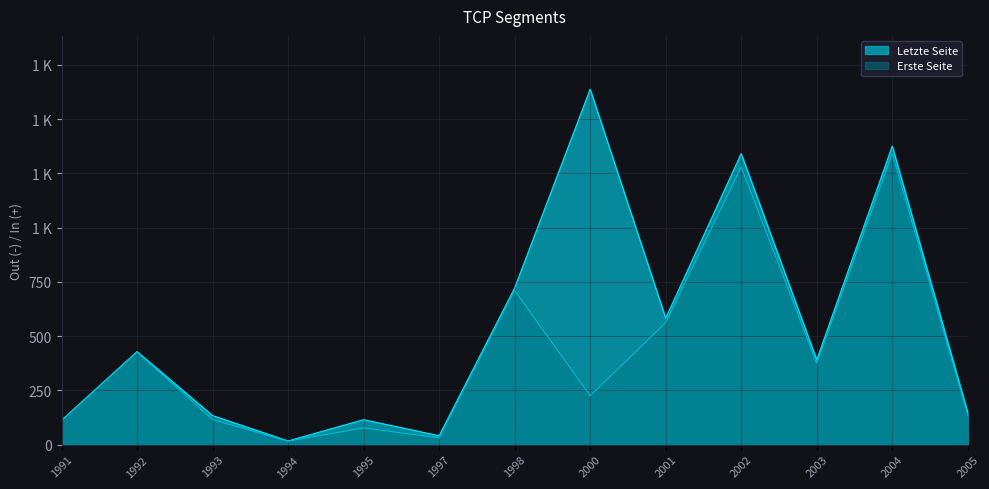

List the series in order of their overall mean, lowest first.

Erste Seite, Letzte Seite